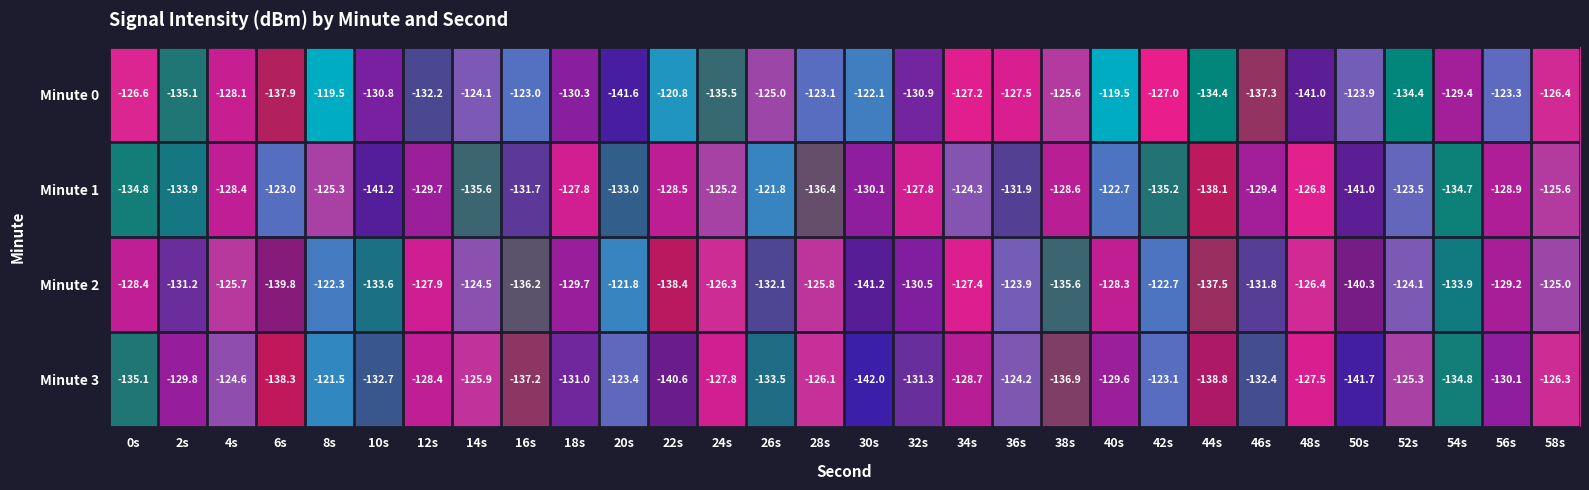

Which series changed the most between 40s and 46s?

Minute 0